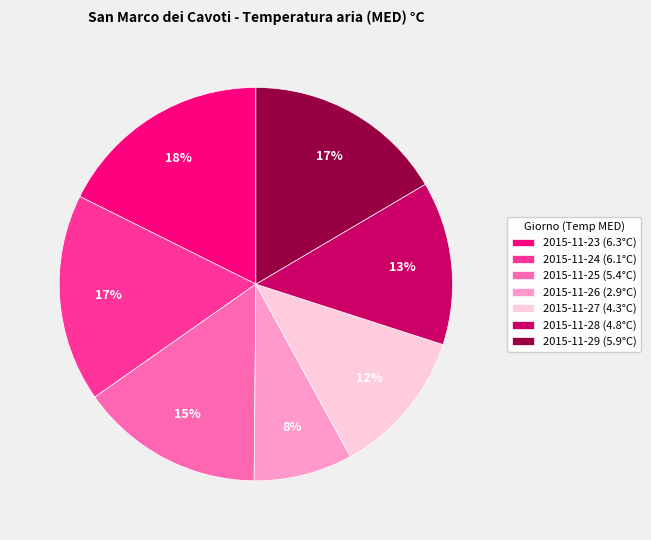

How many slices are in this pie chart?

7